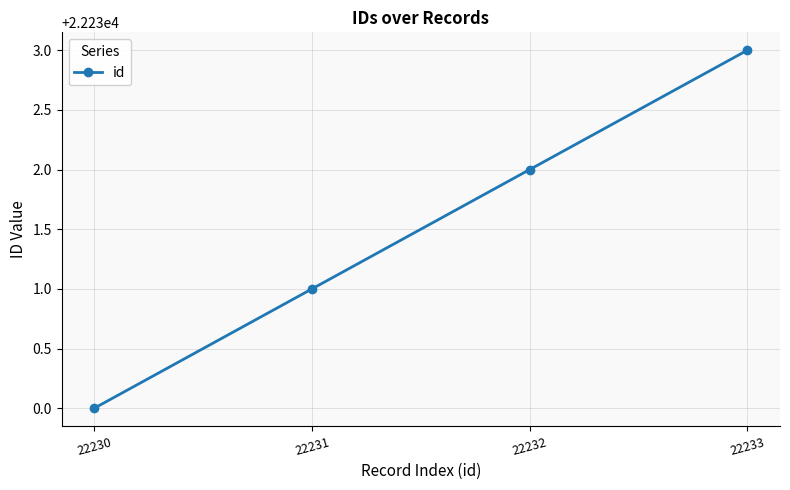

At which category does the chart reach its peak across all series?

22233